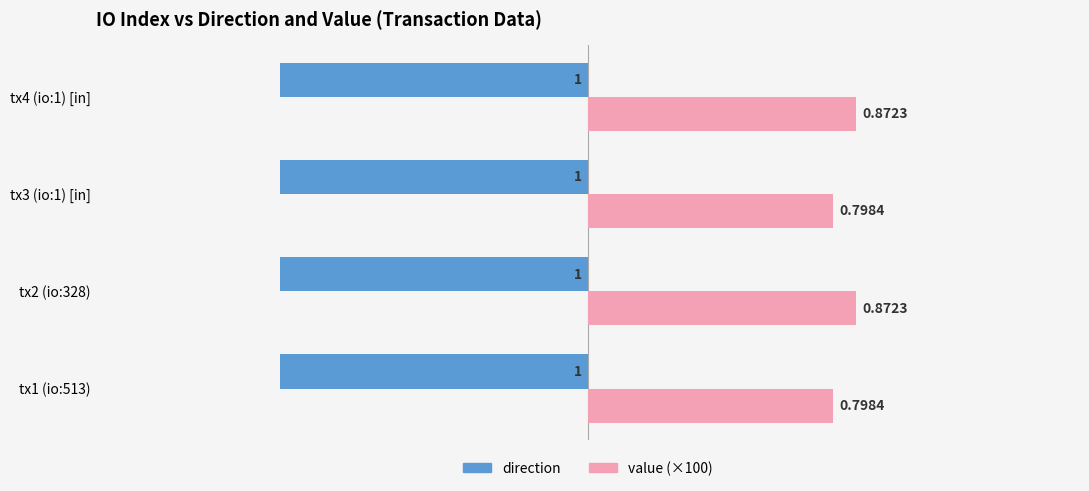

At how many categories does at least one series exceed 0?

4